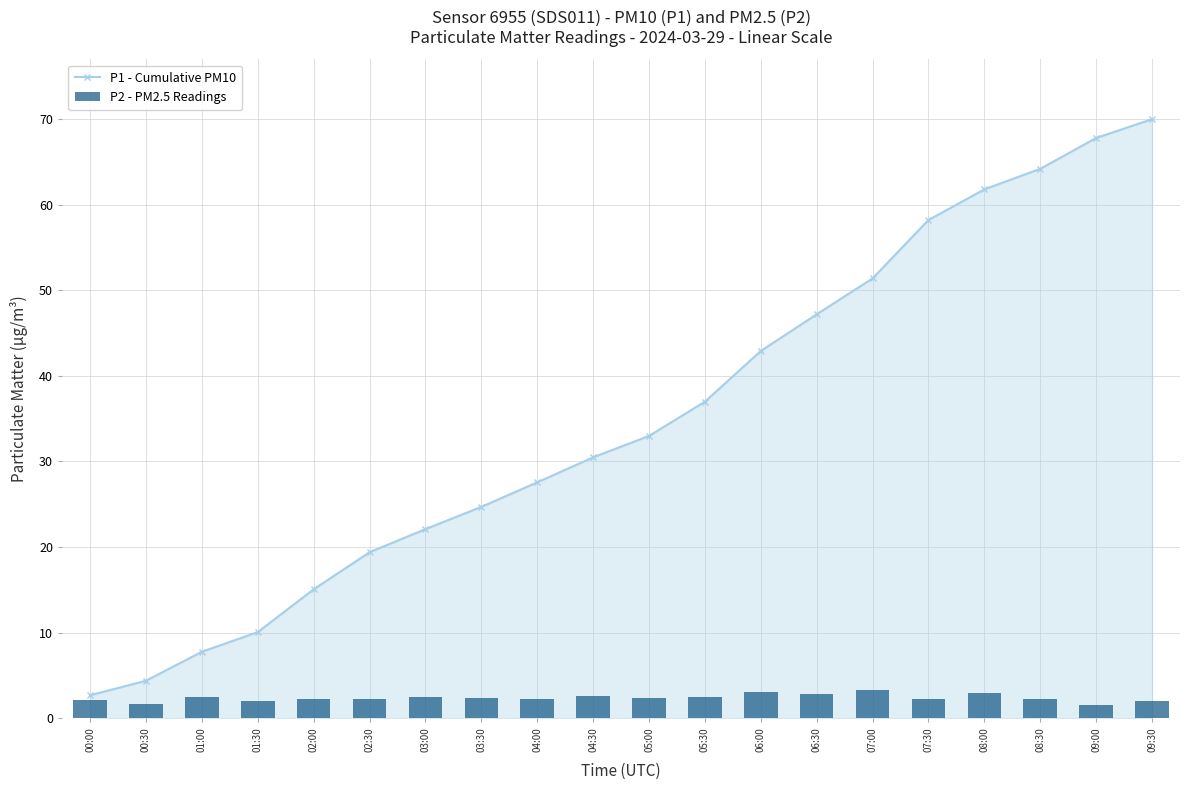

What is the maximum value for P1 - Cumulative PM10?

70.0